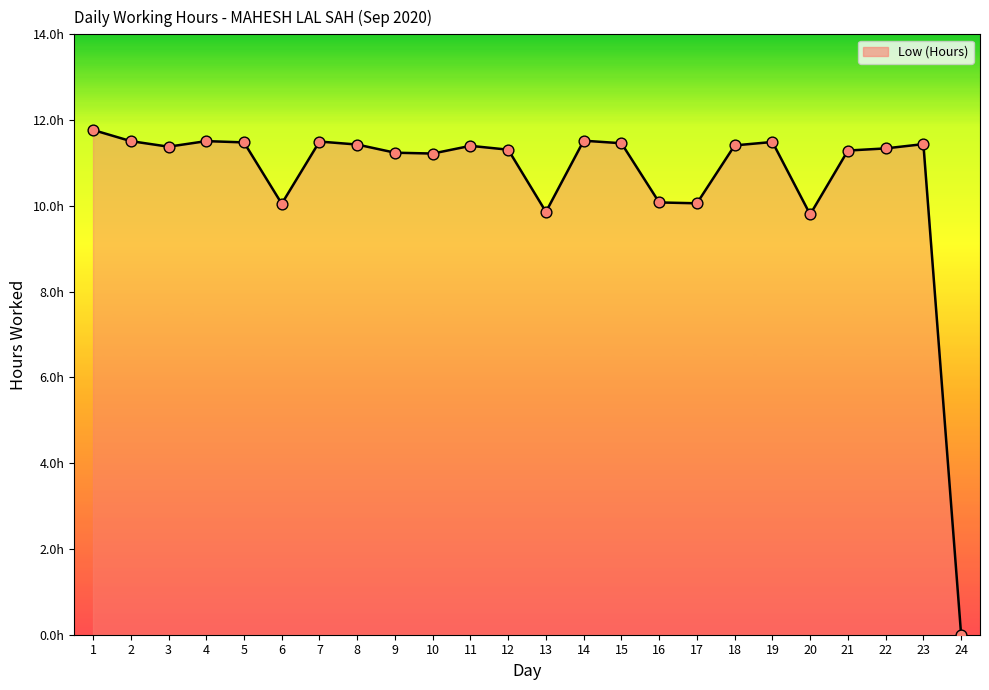

What is the ratio of the value at 13 to the value at 21?

0.9